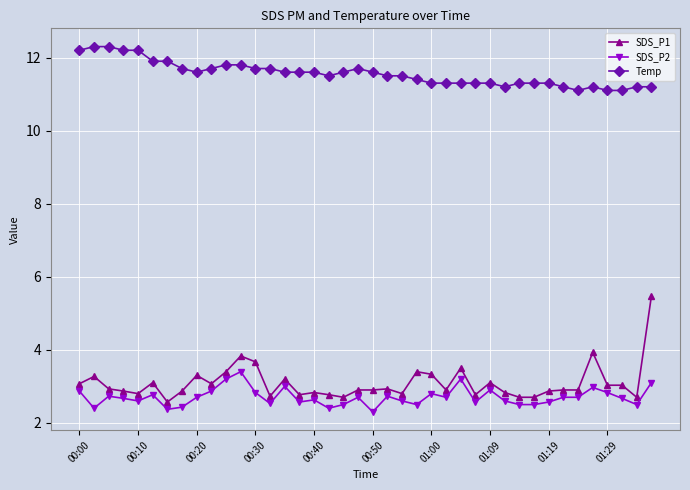

What is the smallest value displayed?

2.3